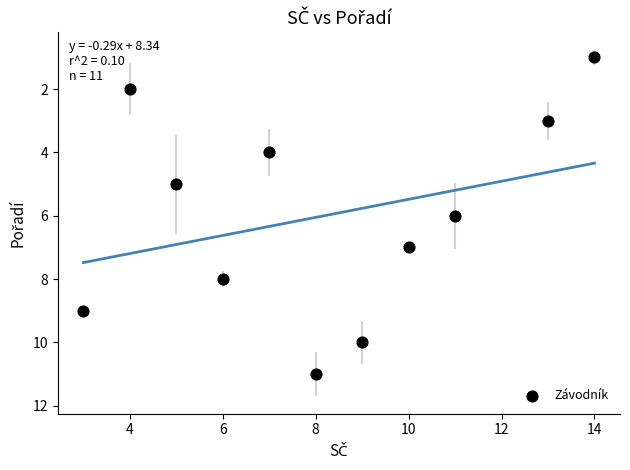

What is the range of X values (max minus min)?

11